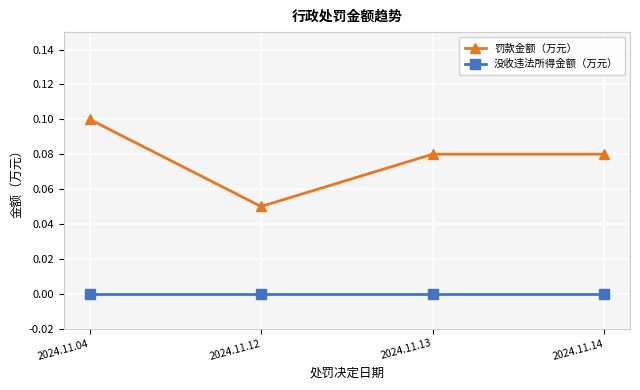

True or false: 没收违法所得金额（万元） and 罚款金额（万元） cross at least once.

False